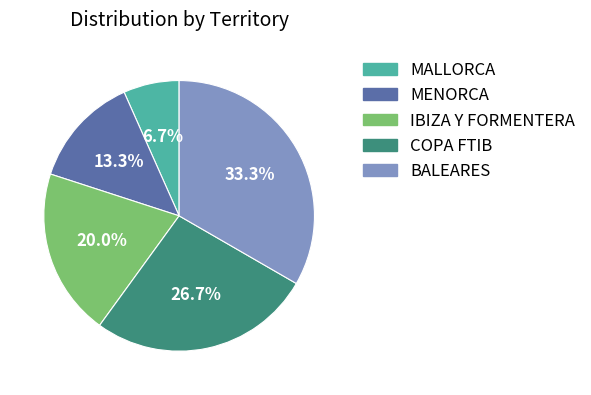

What is the smallest slice in the pie chart?

MALLORCA